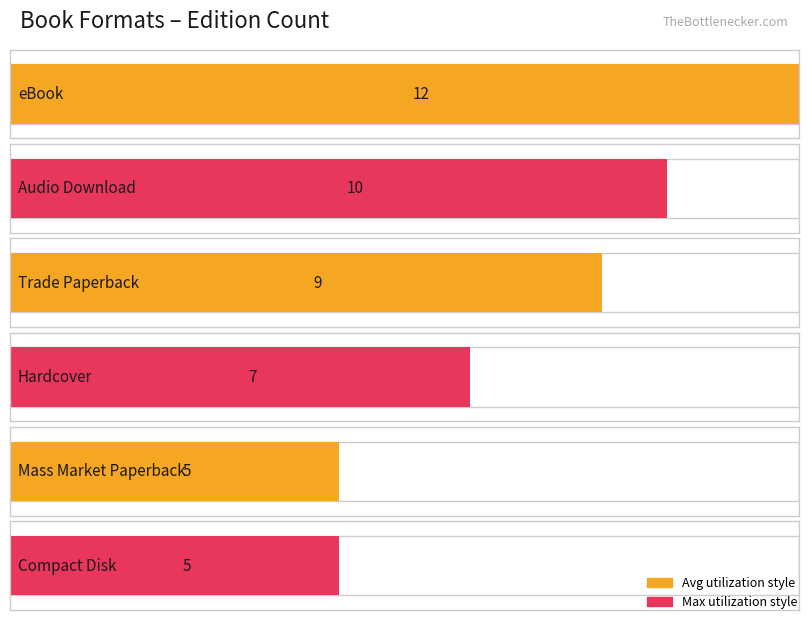

The chart shows a value of 5 at Mass Market Paperback. True or false?

True